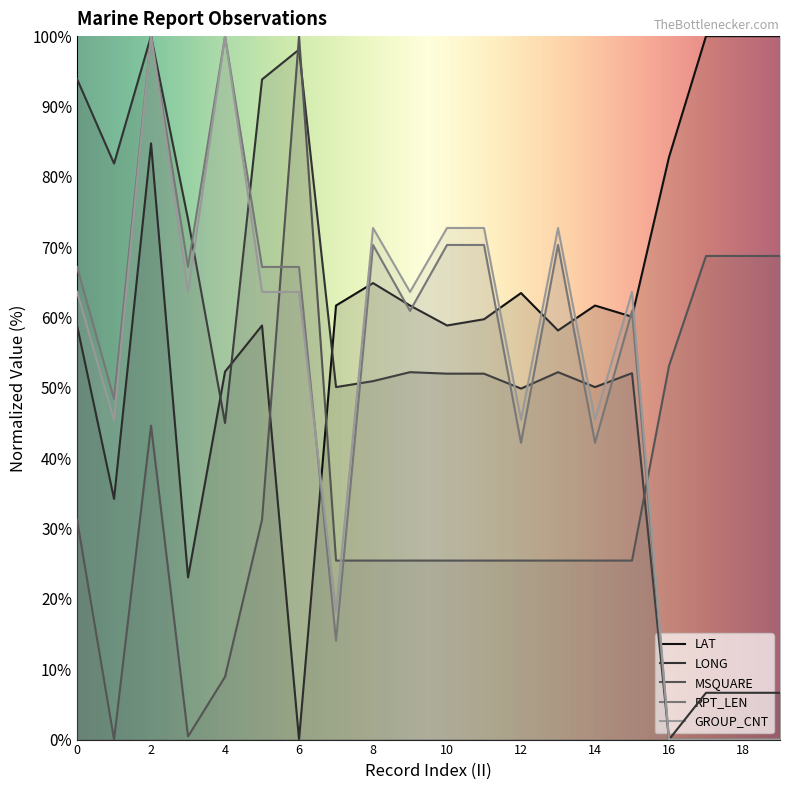

Which series has the widest spread of values?

LAT